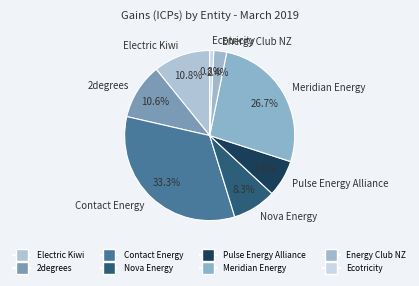

Is it true that 2degrees is 19% of the pie?

False